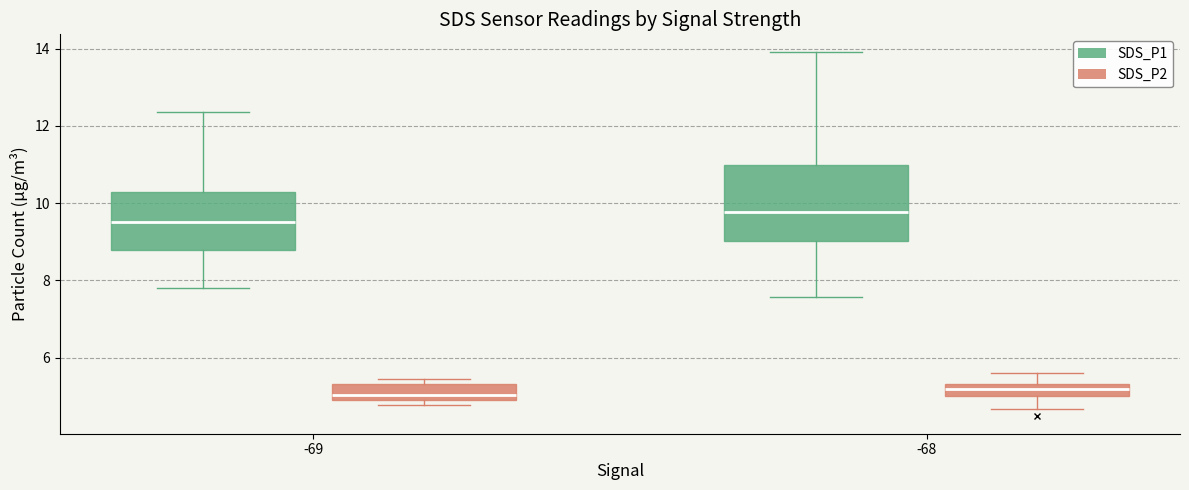

Reading left to right, transcribe this box plot: for each box, give where its median line is, the range the box spans, and where its two whiskers end, as read against the y-axis. The values are not printed on the chart, so give them approximately, as read against the axis.

-69 (SDS_P1): median 9.6, box 8.8 to 10.2, whiskers 7.8 to 12.4
-69 (SDS_P2): median 5.0 (just above the box's lower edge), box 5.0 to 5.4, whiskers 4.8 to 5.4 (just above the box's upper edge)
-68 (SDS_P1): median 9.8, box 9.0 to 11.0, whiskers 7.6 to 14.0
-68 (SDS_P2): median 5.2, box 5.0 to 5.4, whiskers 4.6 to 5.6